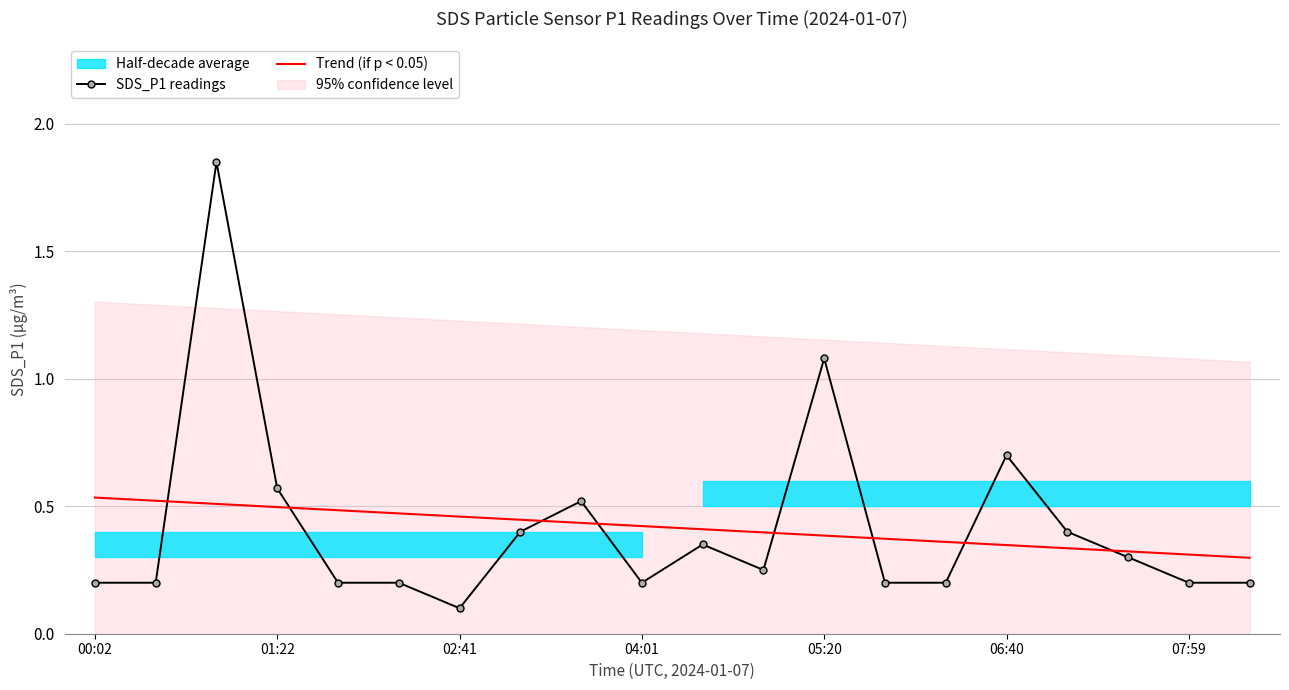

How many lines are shown in the chart?

2